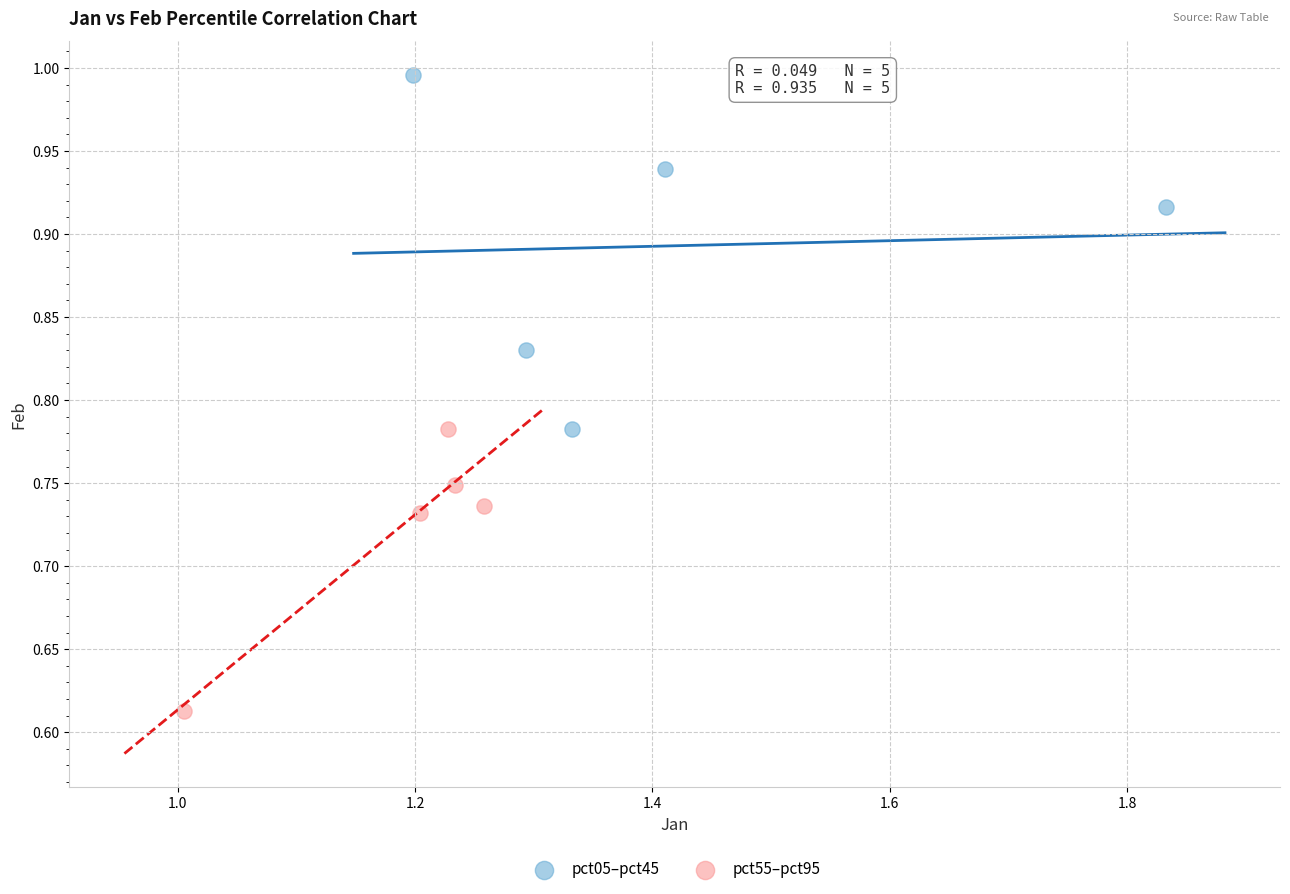

Which series reaches the maximum Y coordinate?

pct05–pct45